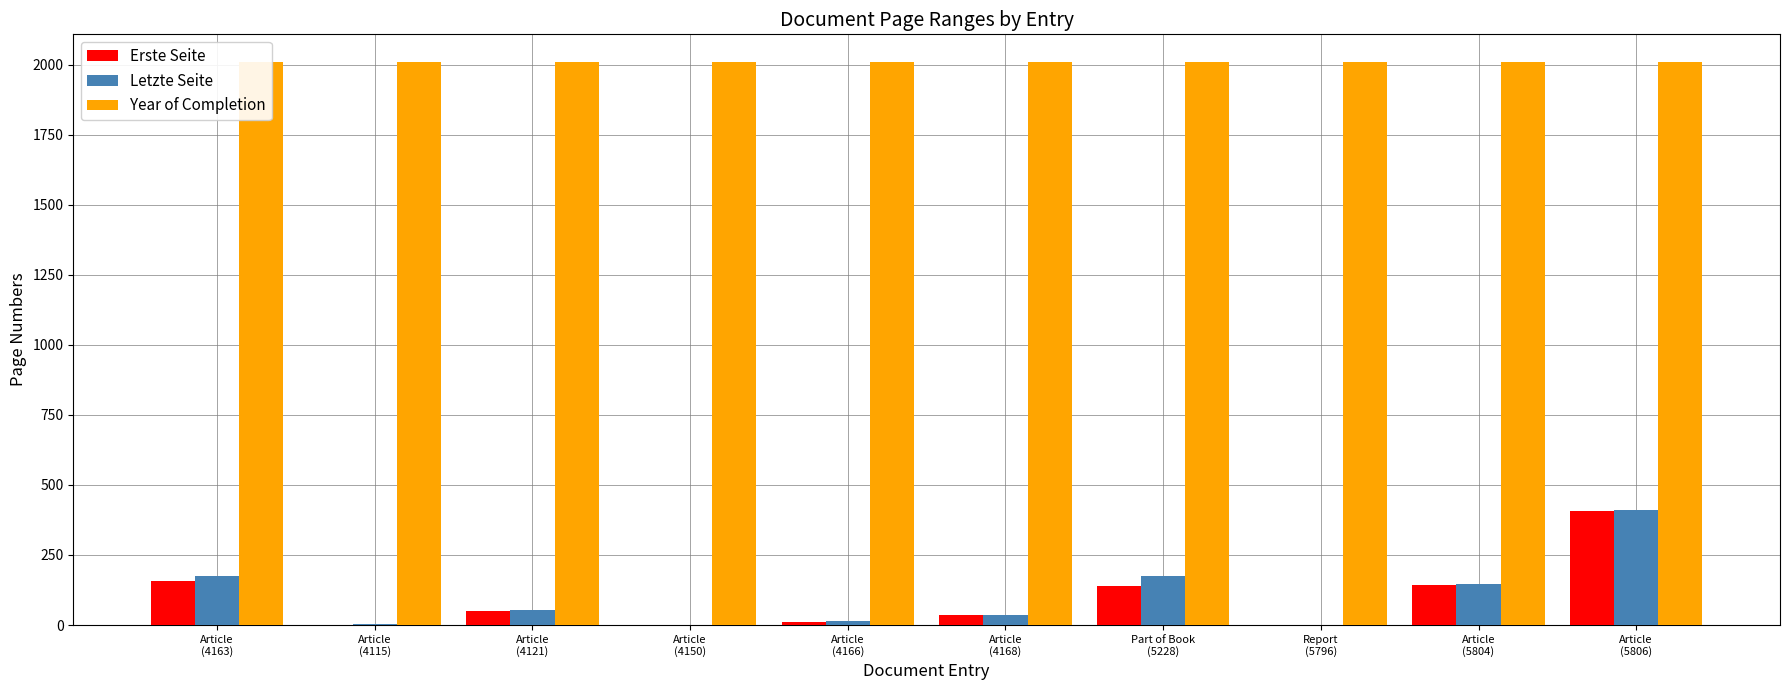

Which series has the largest total across all categories?

Year of Completion